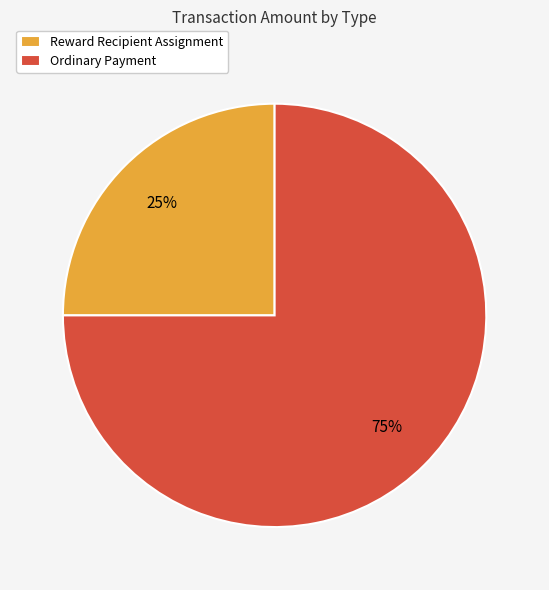

To the nearest percent, what percentage of the pie is Ordinary Payment?

75%